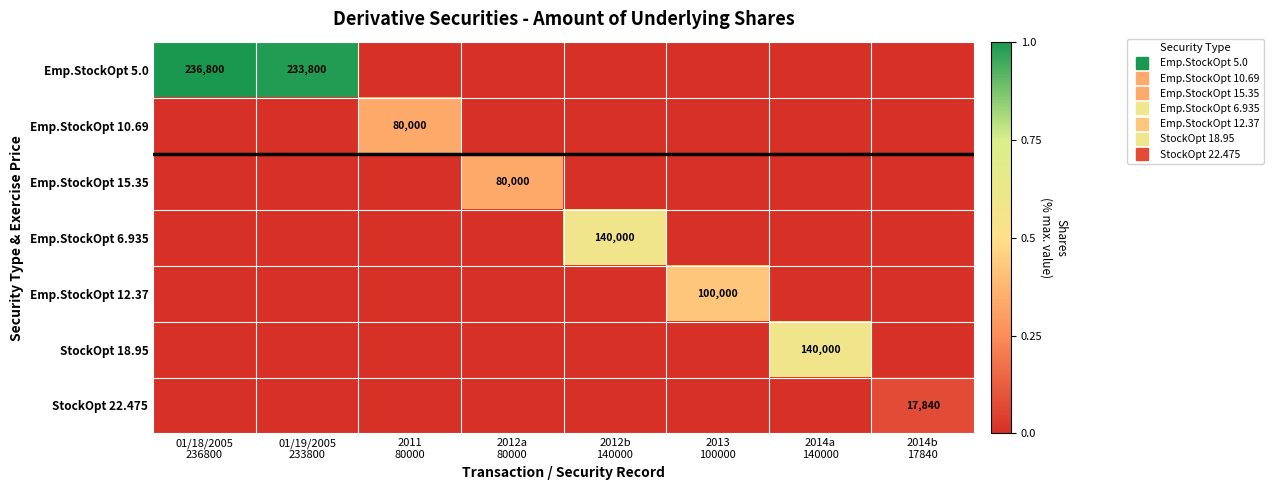

Rank the categories by Emp.StockOpt 15.35 value from lowest to highest.

01/18/2005 236800, 01/19/2005 233800, 2011 80000, 2012b 140000, 2013 100000, 2014a 140000, 2014b 17840, 2012a 80000